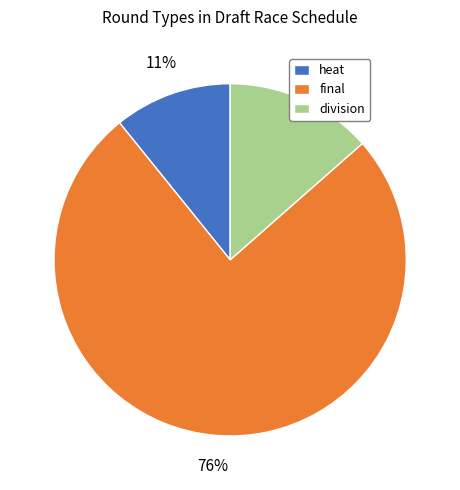

The heat slice represents 11% of the pie. True or false?

True